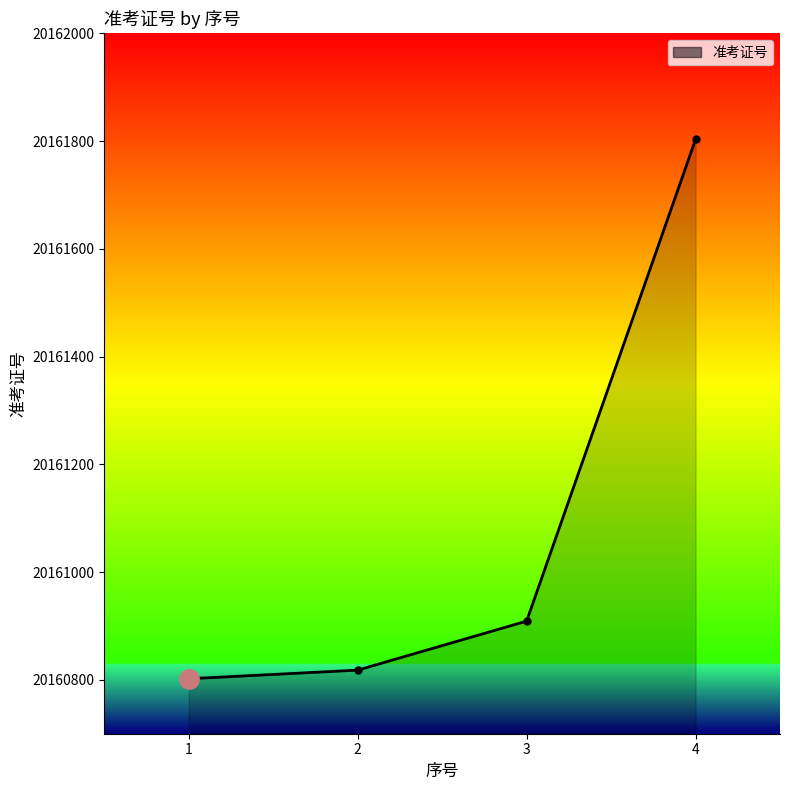

How many lines are shown in the chart?

1